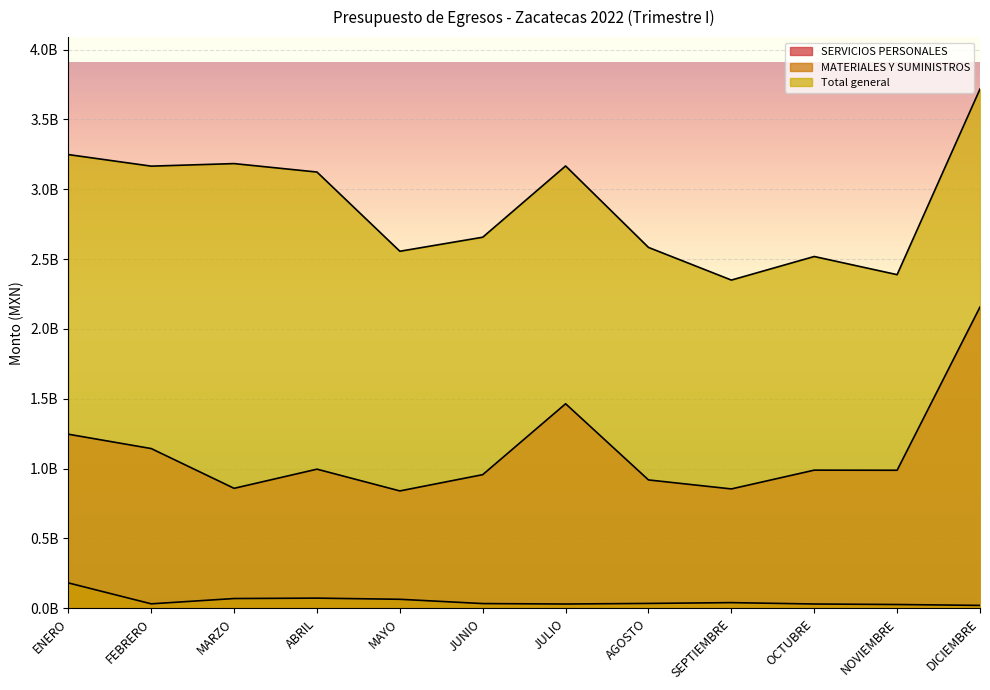

At which category does Total general reach its first local peak?

MARZO